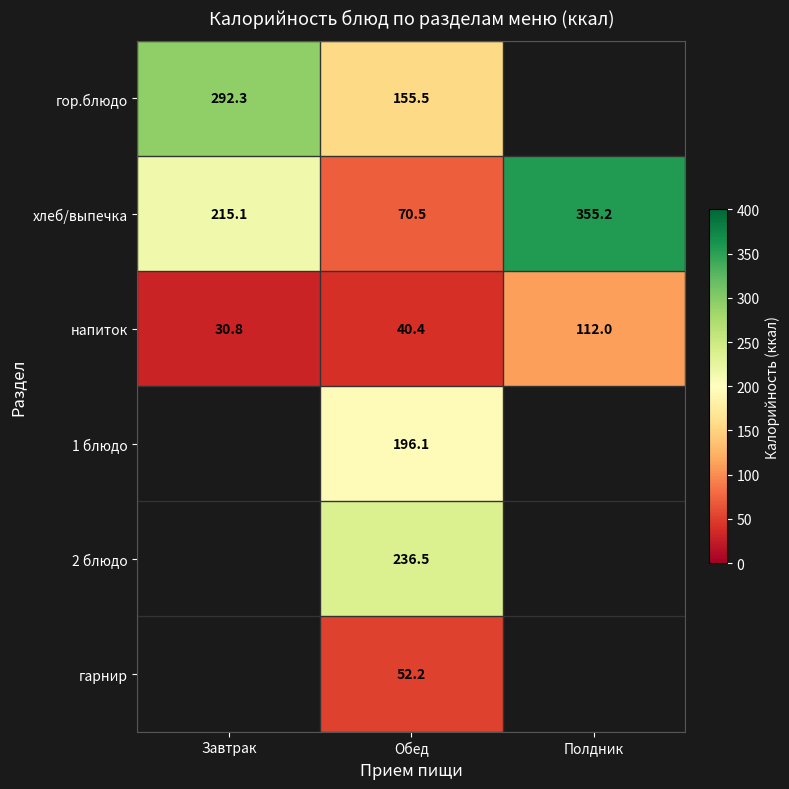

Which label corresponds to the smallest value in the chart?

Завтрак